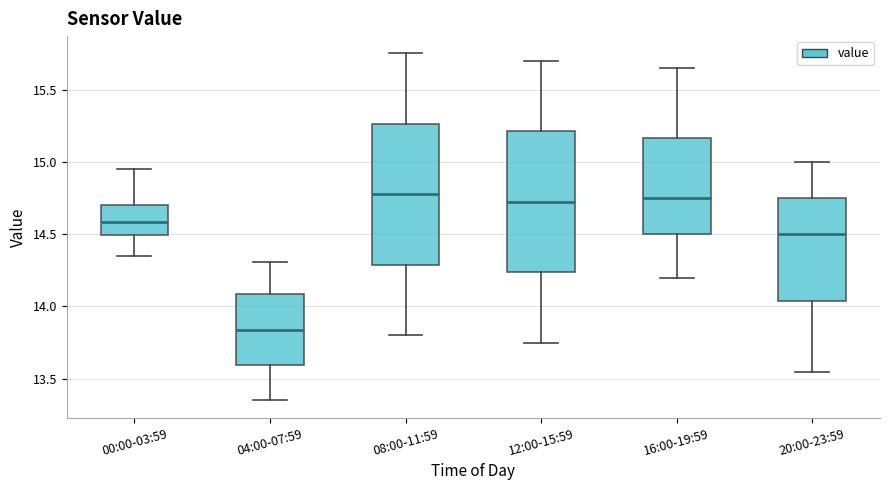

Reading left to right, read every box against the y-axis: the position of its median line, the range the box covers, and the ends of its whiskers. The values are not printed on the chart, so give them approximately, as read against the axis.

00:00-03:59: median 14.60, box 14.50 to 14.70, whiskers 14.35 to 14.95
04:00-07:59: median 13.85, box 13.60 to 14.10, whiskers 13.35 to 14.30
08:00-11:59: median 14.80, box 14.30 to 15.25, whiskers 13.80 to 15.75
12:00-15:59: median 14.75, box 14.25 to 15.20, whiskers 13.75 to 15.70
16:00-19:59: median 14.75, box 14.50 to 15.15, whiskers 14.20 to 15.65
20:00-23:59: median 14.50, box 14.05 to 14.75, whiskers 13.55 to 15.00